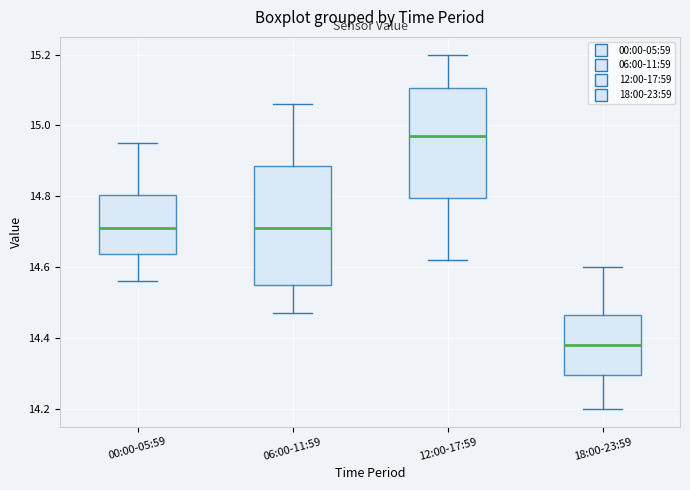

Reading left to right, transcribe this box plot: for each box, give where its median line is, the range the box spans, and where its two whiskers end, as read against the y-axis. The values are not printed on the chart, so give them approximately, as read against the axis.

00:00-05:59: median 14.72, box 14.64 to 14.80, whiskers 14.56 to 14.96
06:00-11:59: median 14.72, box 14.56 to 14.88, whiskers 14.48 to 15.06
12:00-17:59: median 14.98, box 14.80 to 15.10, whiskers 14.62 to 15.20
18:00-23:59: median 14.38, box 14.30 to 14.46, whiskers 14.20 to 14.60